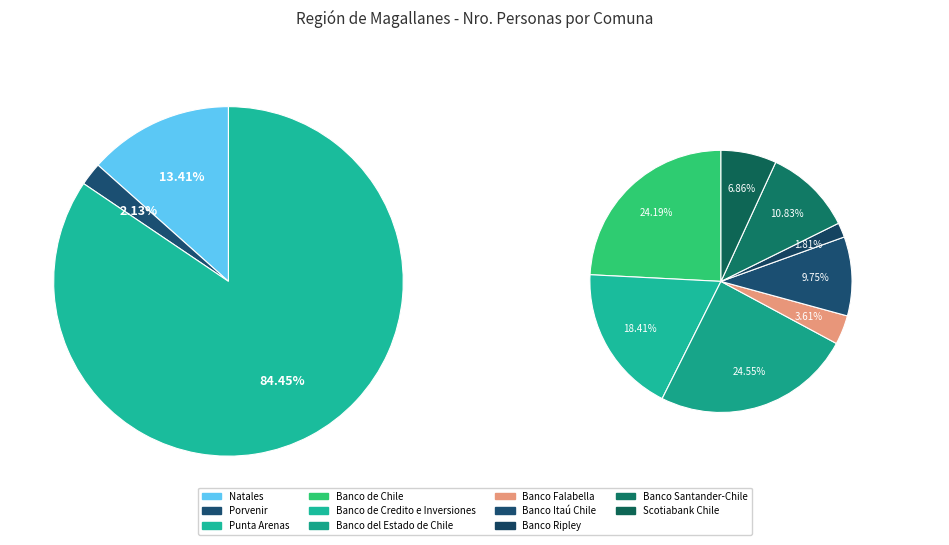

How many segments does this pie chart have?

3